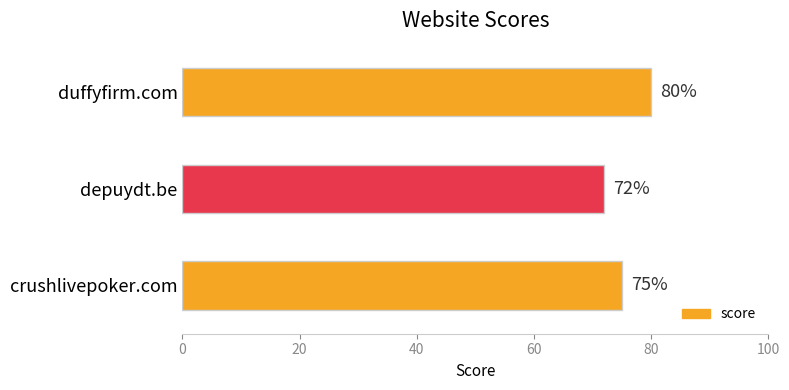

Rank the categories by value from lowest to highest.

depuydt.be, crushlivepoker.com, duffyfirm.com